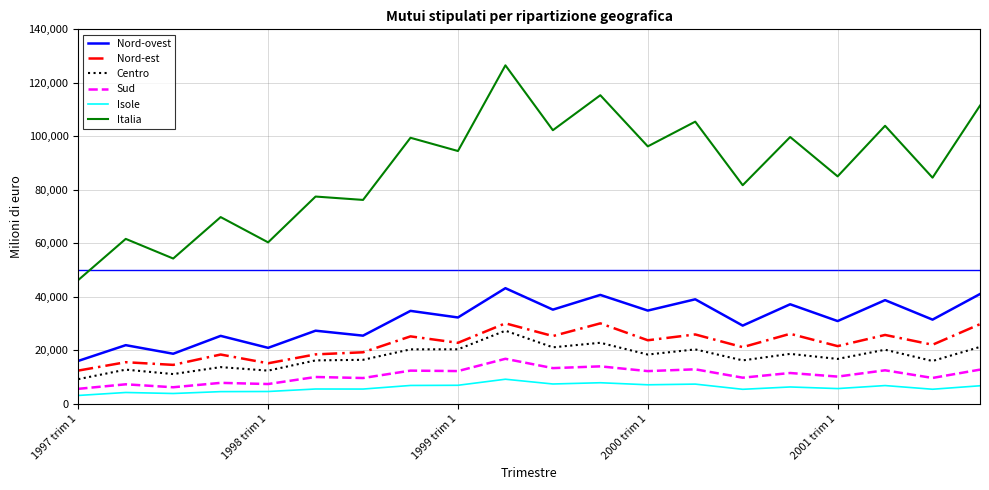

Which series has the largest range (max minus min)?

Italia